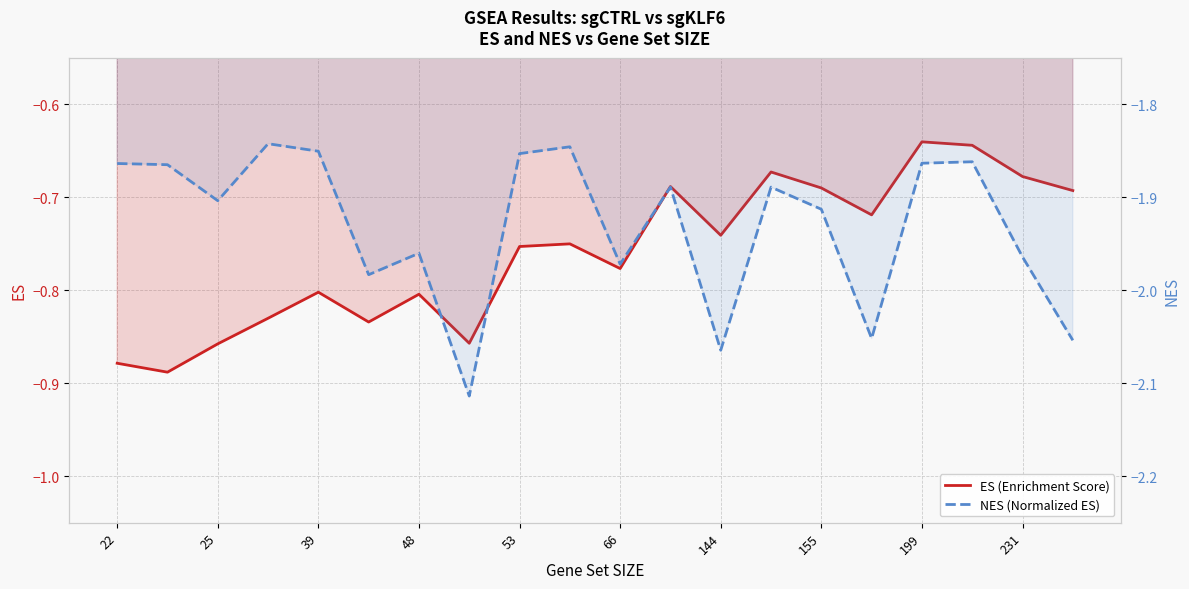

What is the label of the 12th point from the left?

11